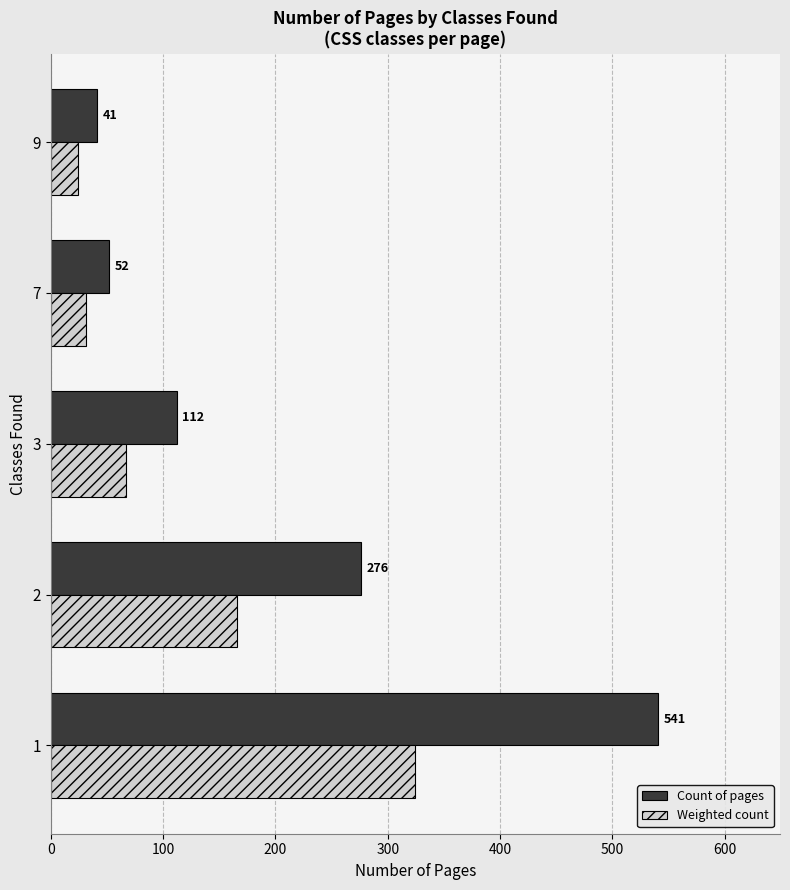

What value does the Count of pages series have at 9?

41.0